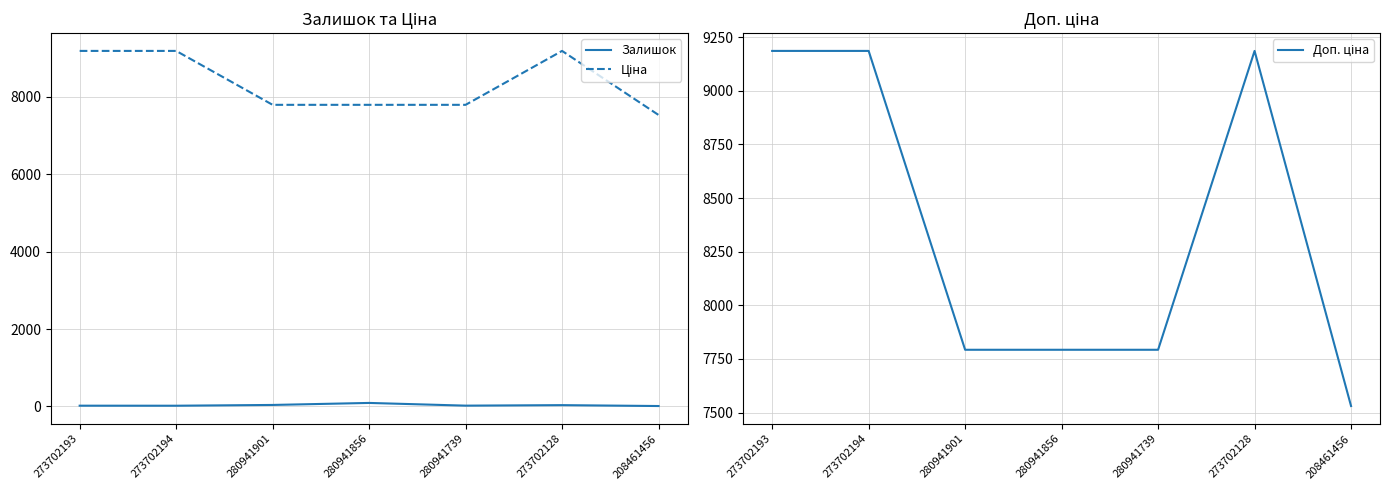

Reading right to left, extract all data points from this chart.

Залишок: 11.0	34.0	21.0	91.0	39.0	19.0	20.0
Ціна: 7530.7	9185.9	7792.9	7792.9	7792.9	9185.9	9185.9
Доп. ціна: 7530.7	9185.9	7792.9	7792.9	7792.9	9185.9	9185.9